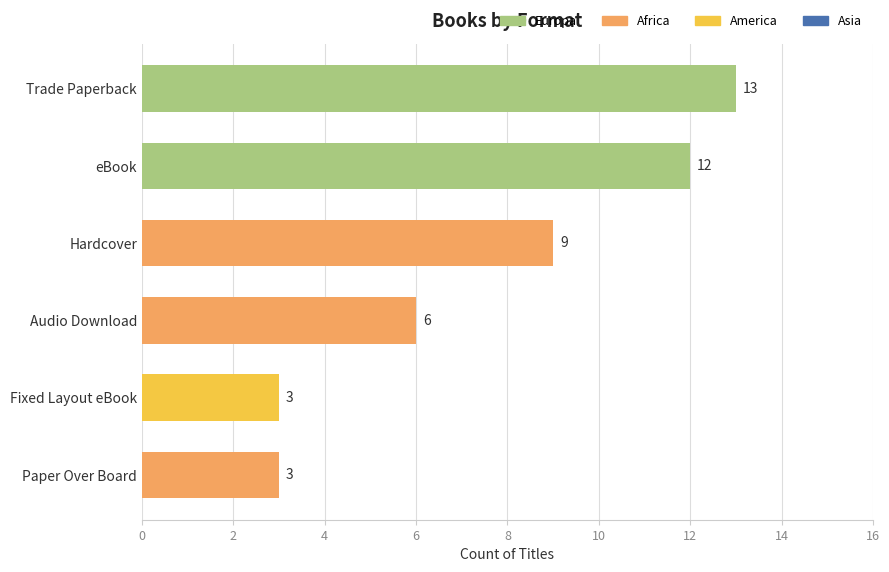

The chart shows a value of 3 at Paper Over Board. True or false?

True